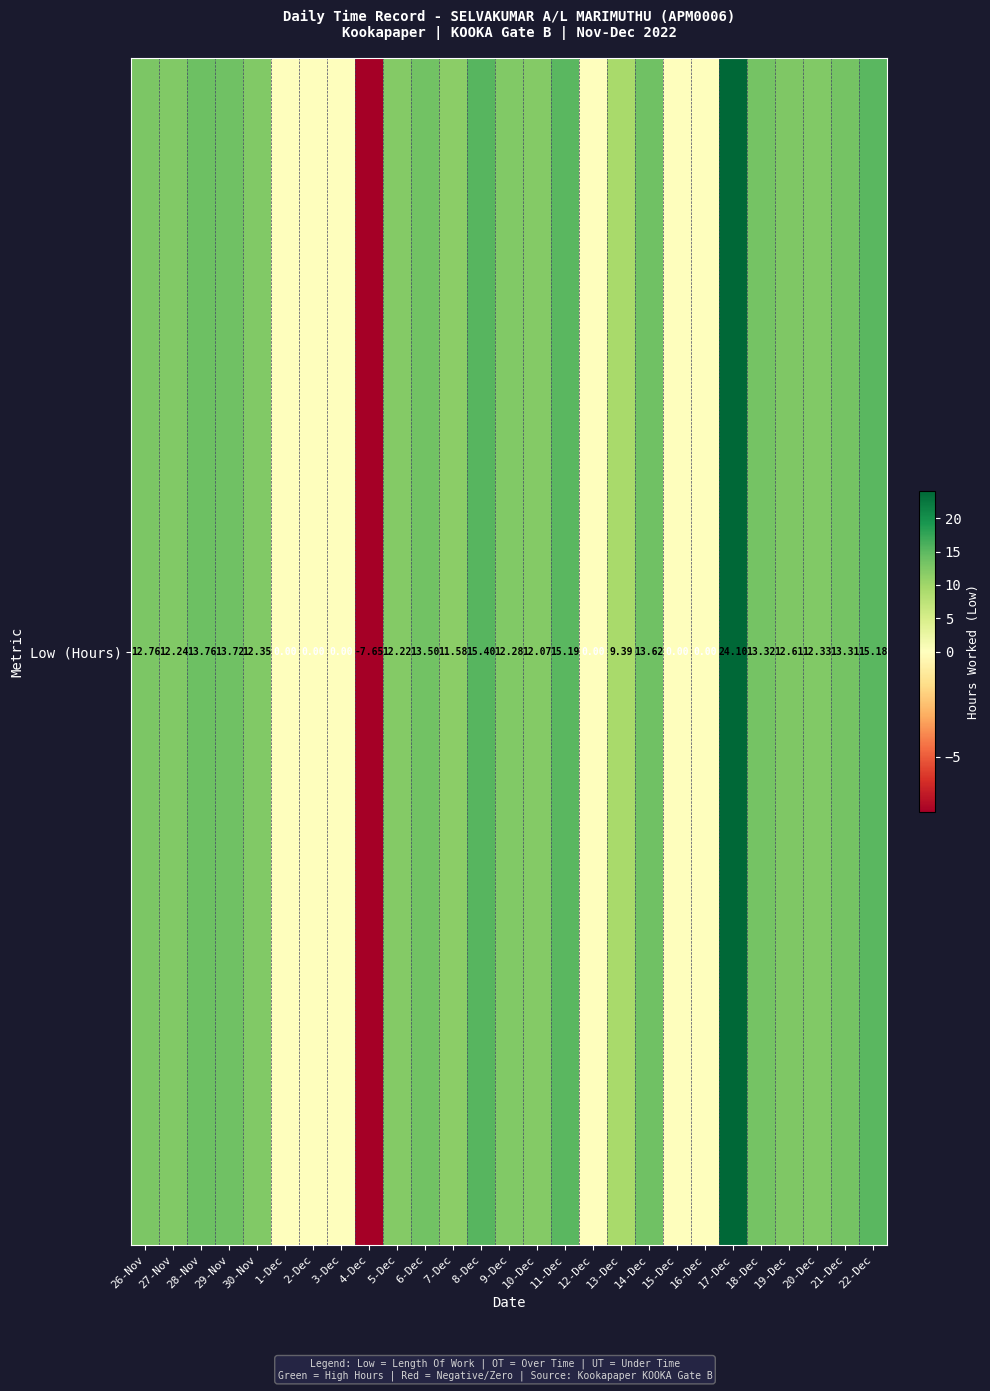

What is the difference between the maximum and minimum values?

31.8